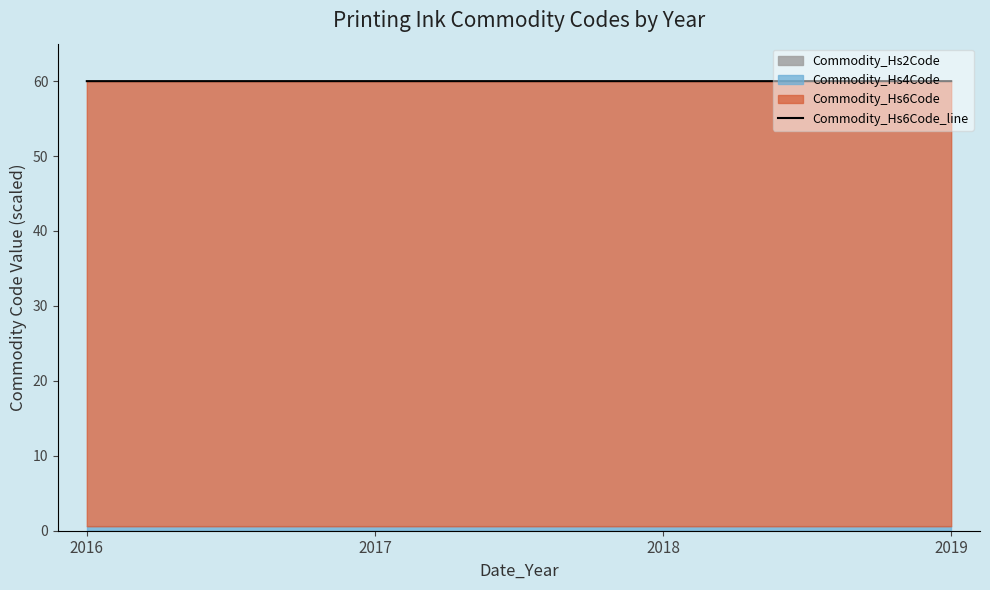

Between 2019 and 2017, which is larger?

2017